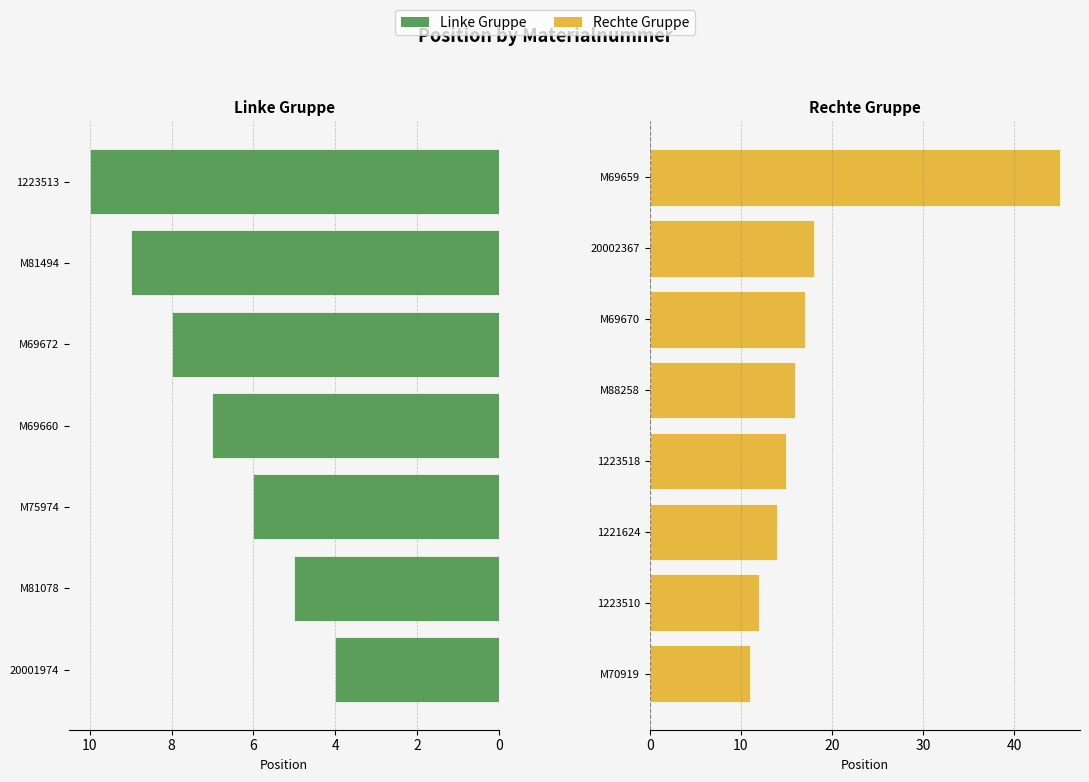

Reading left to right, list all the values displayed in this chart.

4	5	6	7	8	9	10	11	12	14	15	16	17	18	45